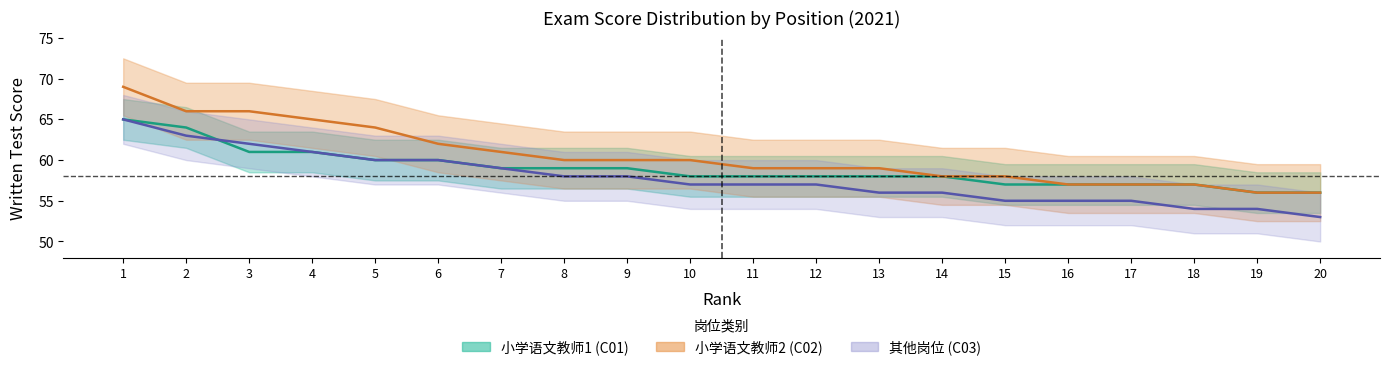

True or false: 小学语文教师2 (C02) has a value of 66 at 3.

True